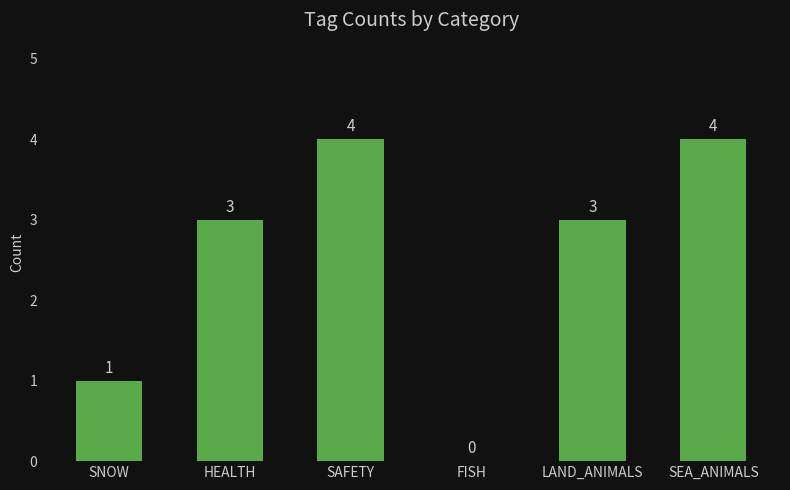

The chart shows a value of 2 at FISH. True or false?

False